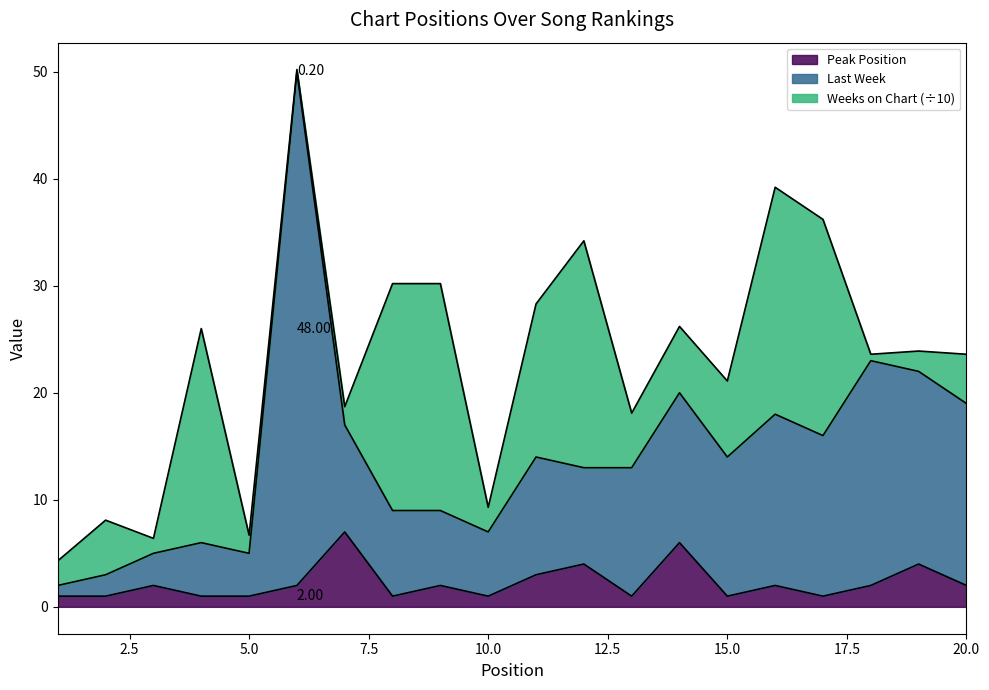

Does the chart have visible grid lines?

No